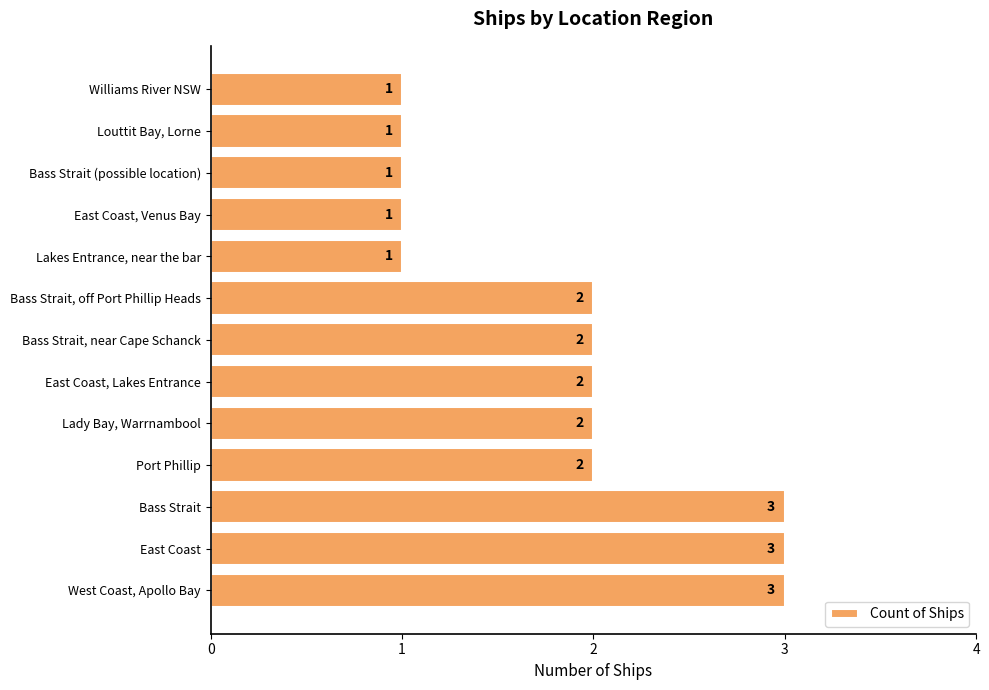

What is the difference between the maximum and minimum values?

2